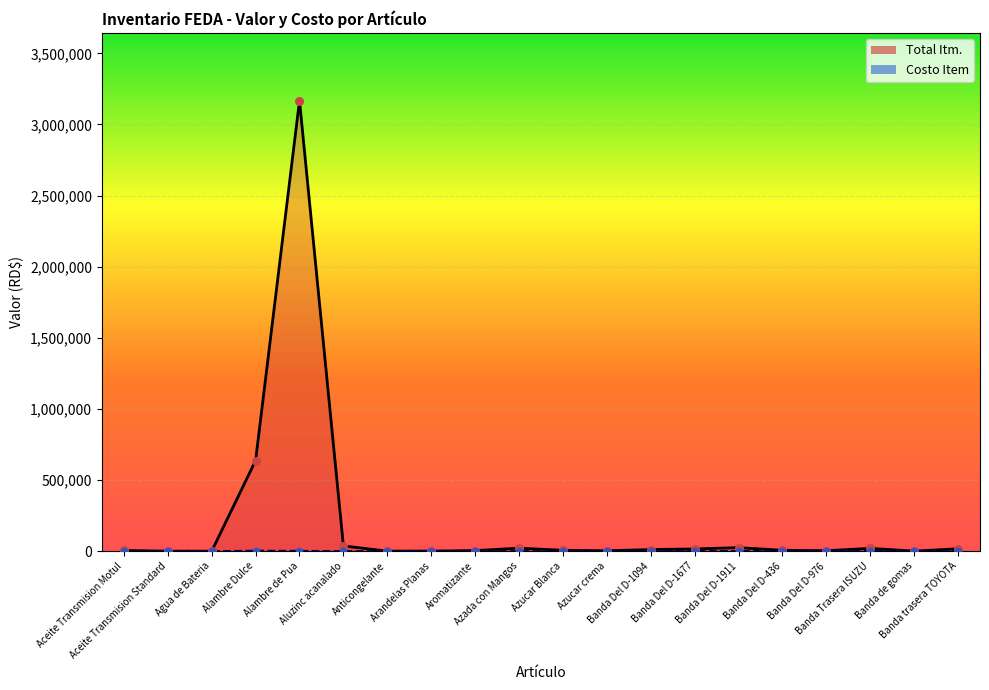

At which category is the sum across all series the highest?

Alambre de Pua